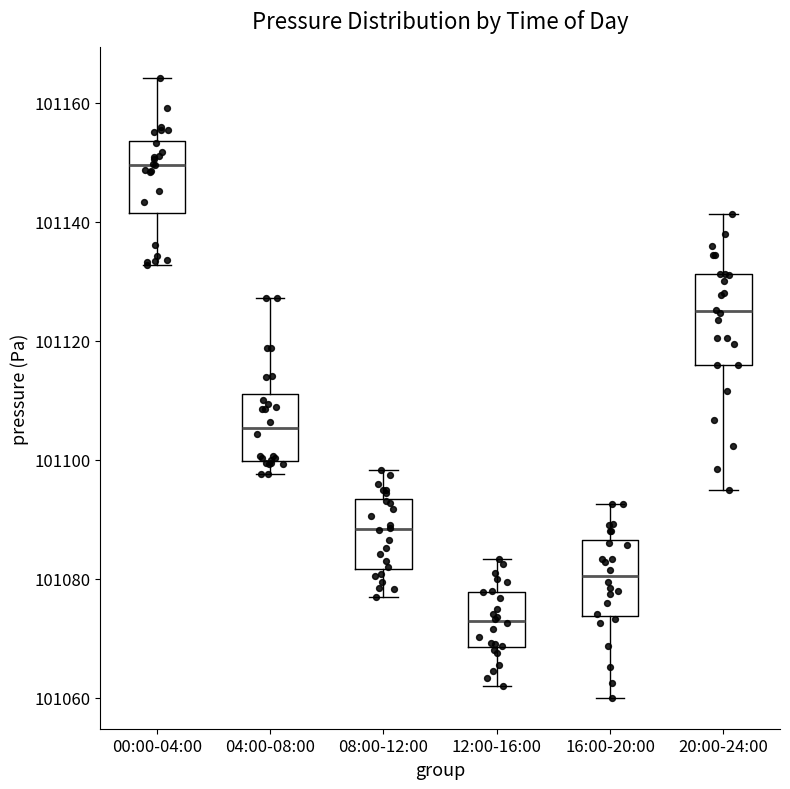

Comparing the boxes themselves (not the whiskers), which one is the tallest?

20:00-24:00